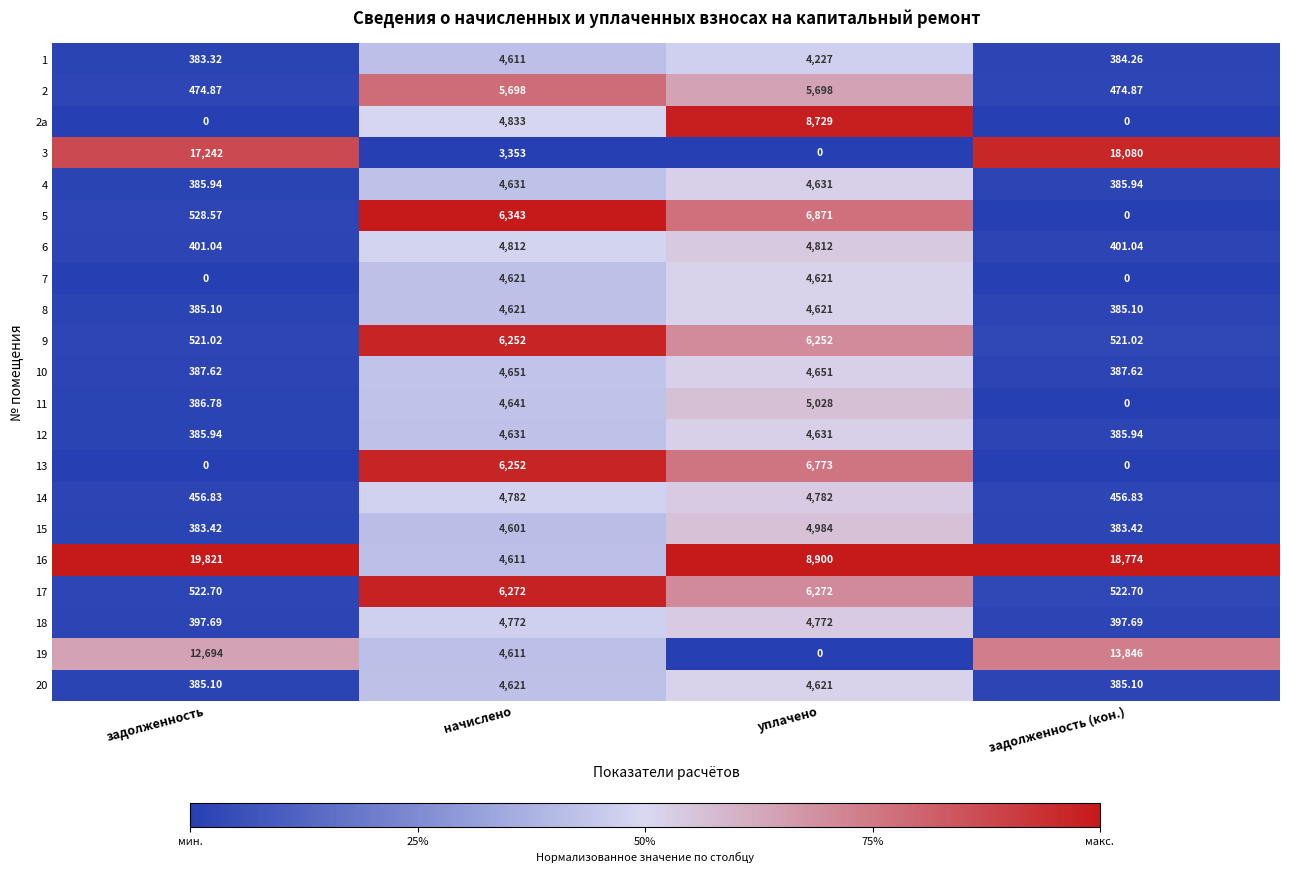

Rank the categories by 5 value from highest to lowest.

уплачено, начислено, задолженность, задолженность (кон.)